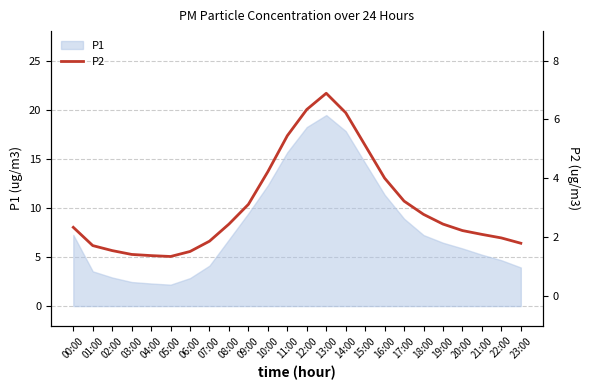

True or false: P1 has a value of 5.9 at 20:00.

True